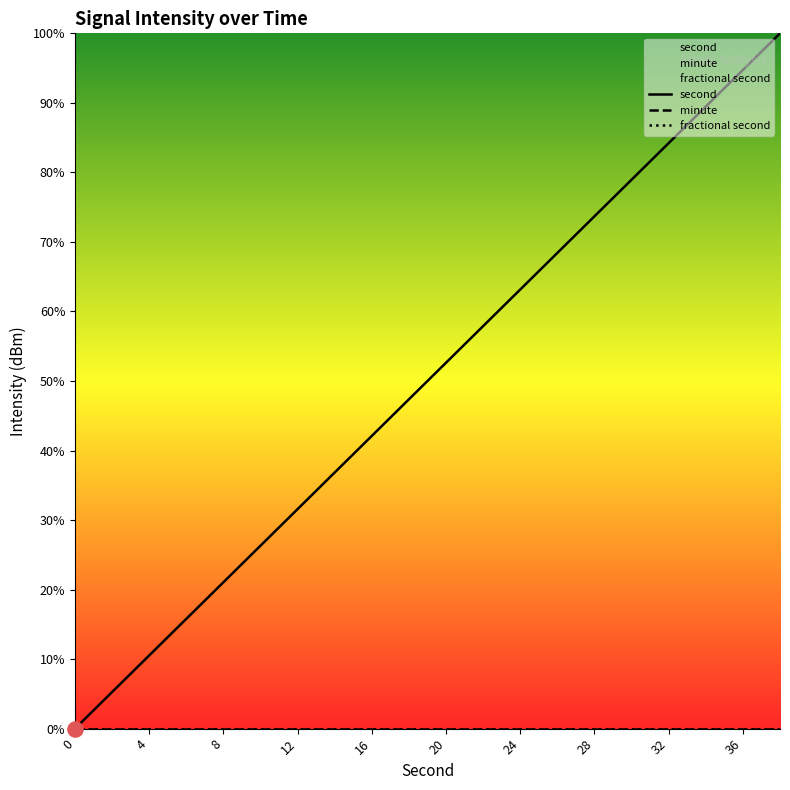

Which series has the largest total across all categories?

second